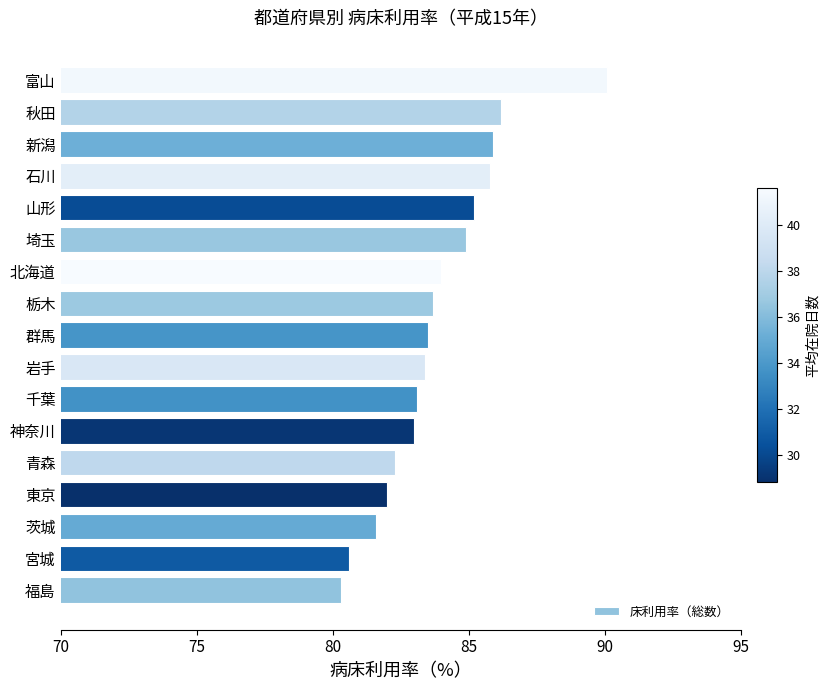

Read the value at 北海道.

84.0